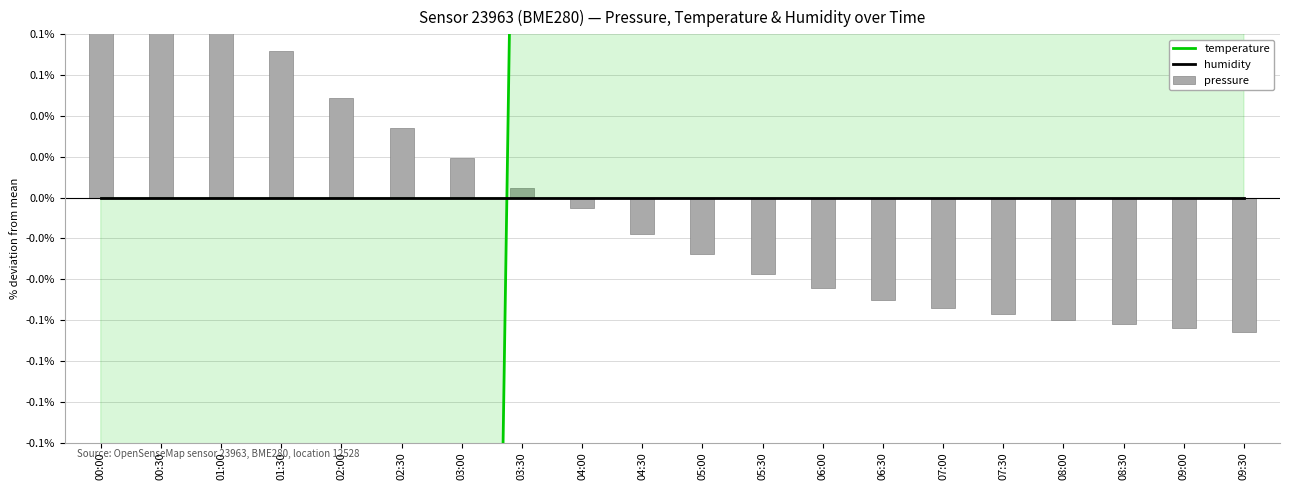

How many groups of bars are there?

20